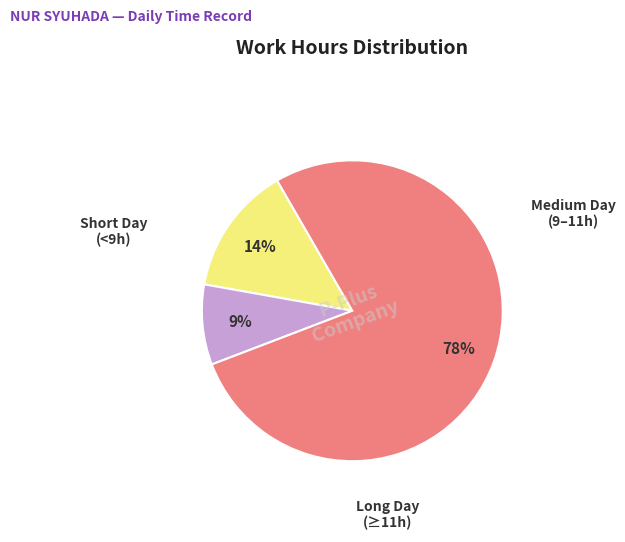

Is there a majority slice in this chart?

Yes